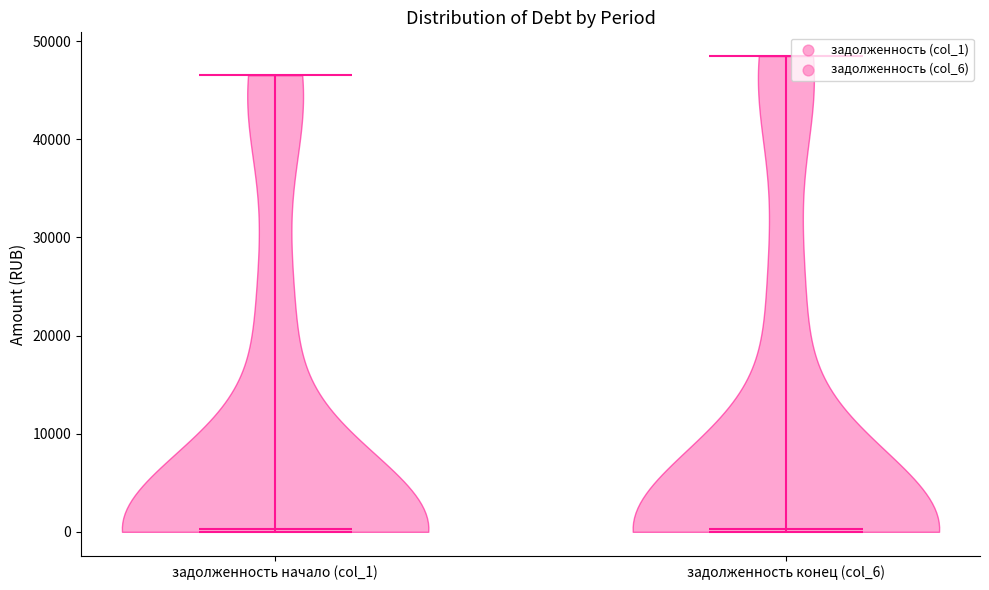

Reading left to right, read every violin against the y-axis: where its median line is, and the lowest and highest points it reaches. The values are not printed on the chart, so give them approximately, as read against the axis.

задолженность начало (col_1): median line 0, lowest point 0, highest point 47000
задолженность конец (col_6): median line 0, lowest point 0, highest point 48000